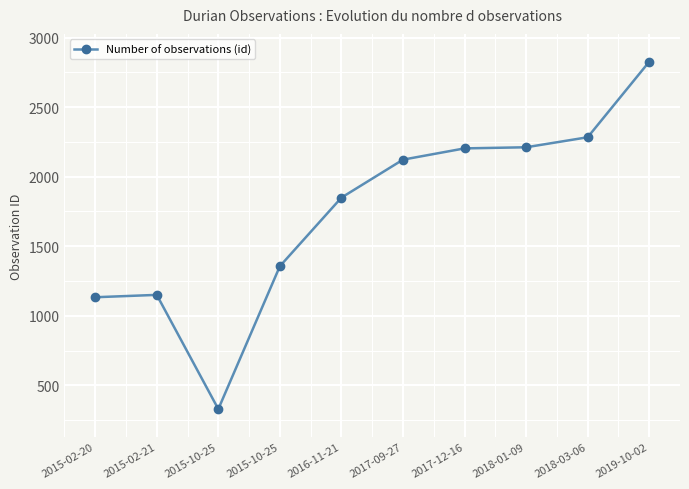

Which category has the highest value across all series?

2019-10-02